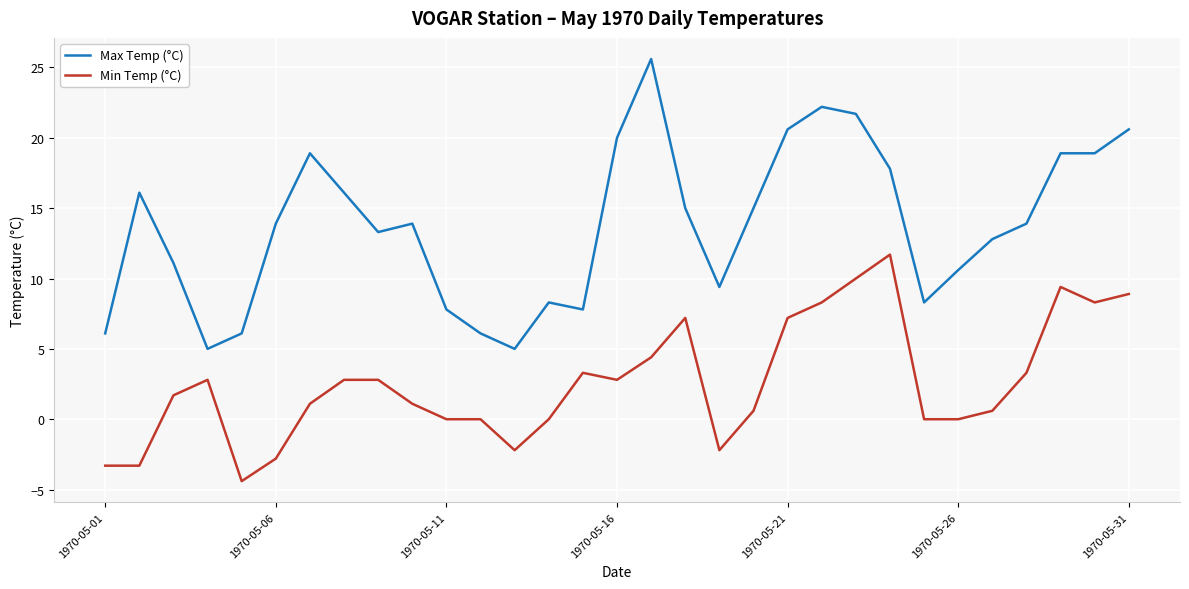

Which series has the largest total across all categories?

Max Temp (°C)